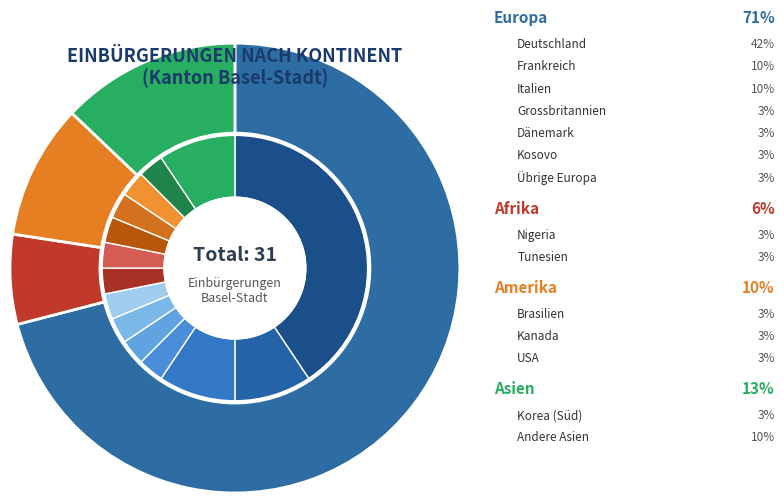

What is the largest slice in the pie chart?

Europa